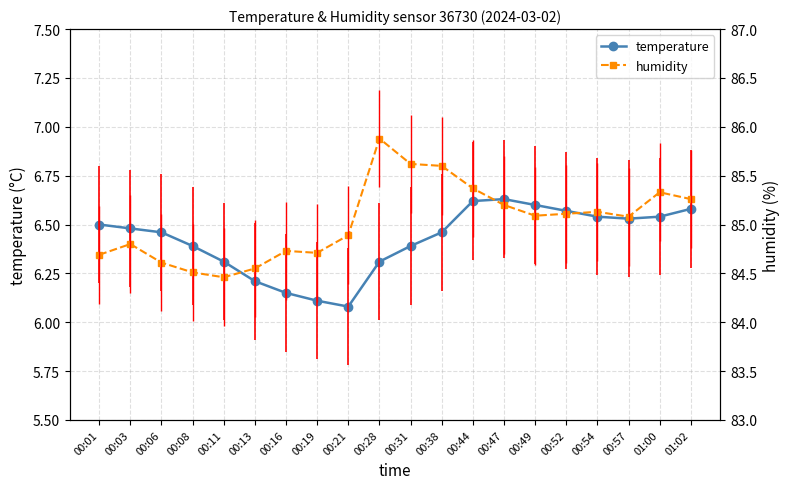

Which category has the highest value across all series?

00:28